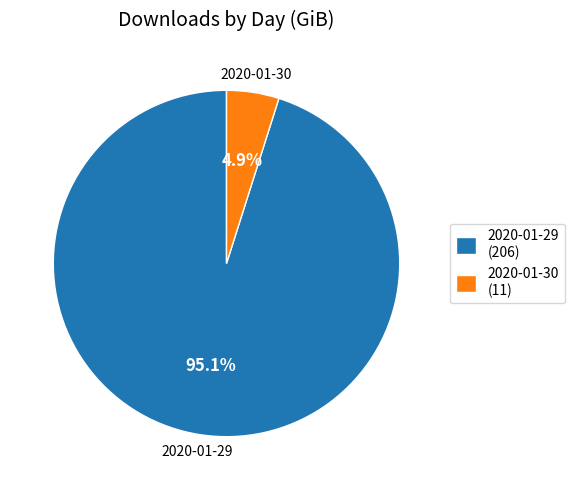

What percentage is NOT represented by 2020-01-30?

95.1%